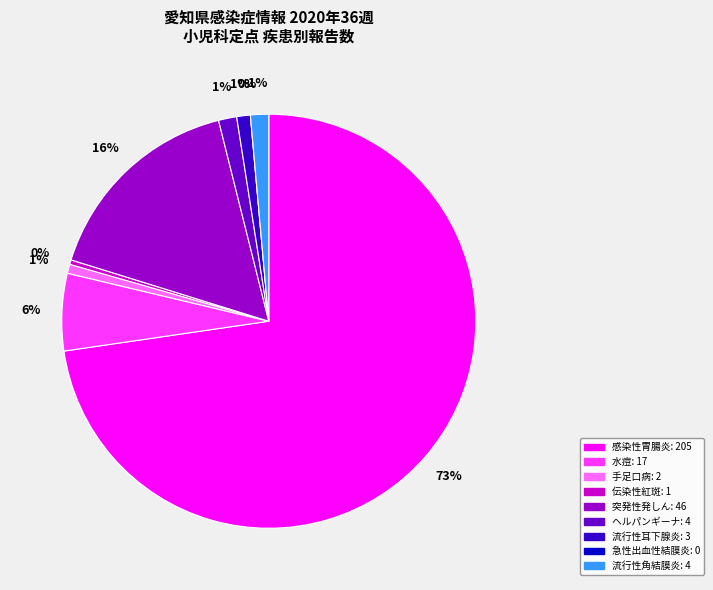

How many segments does this pie chart have?

9